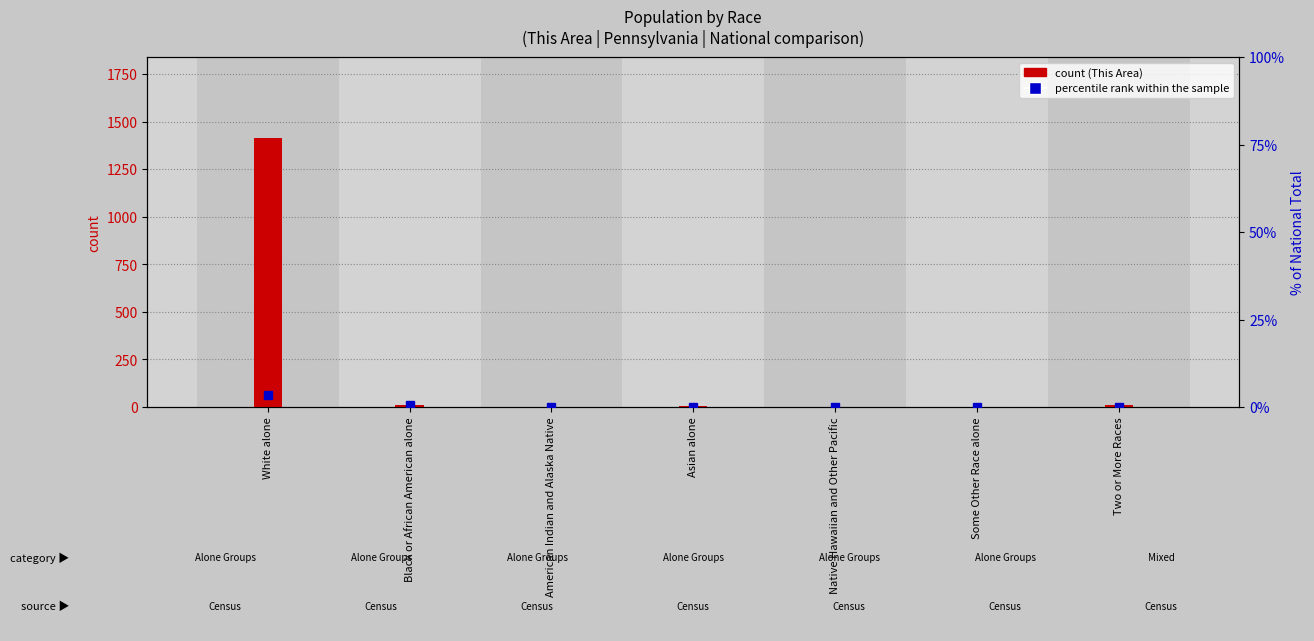

Which has a higher value, White alone or Two or More Races?

White alone